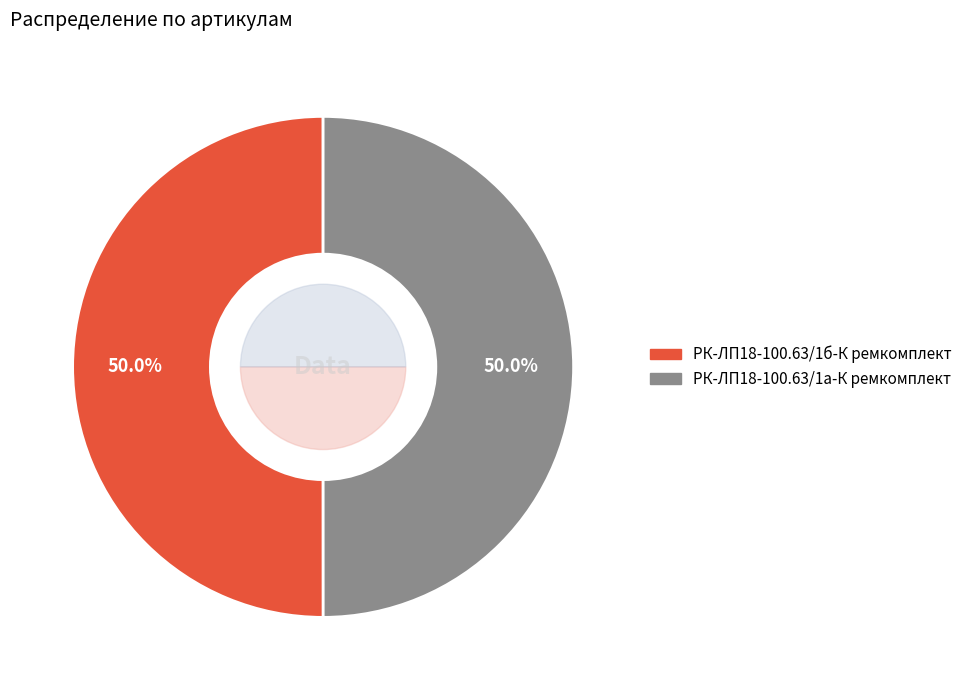

To the nearest percent, what percentage of the pie is РК-ЛП18-100.63/1б-К ремкомплект?

50%